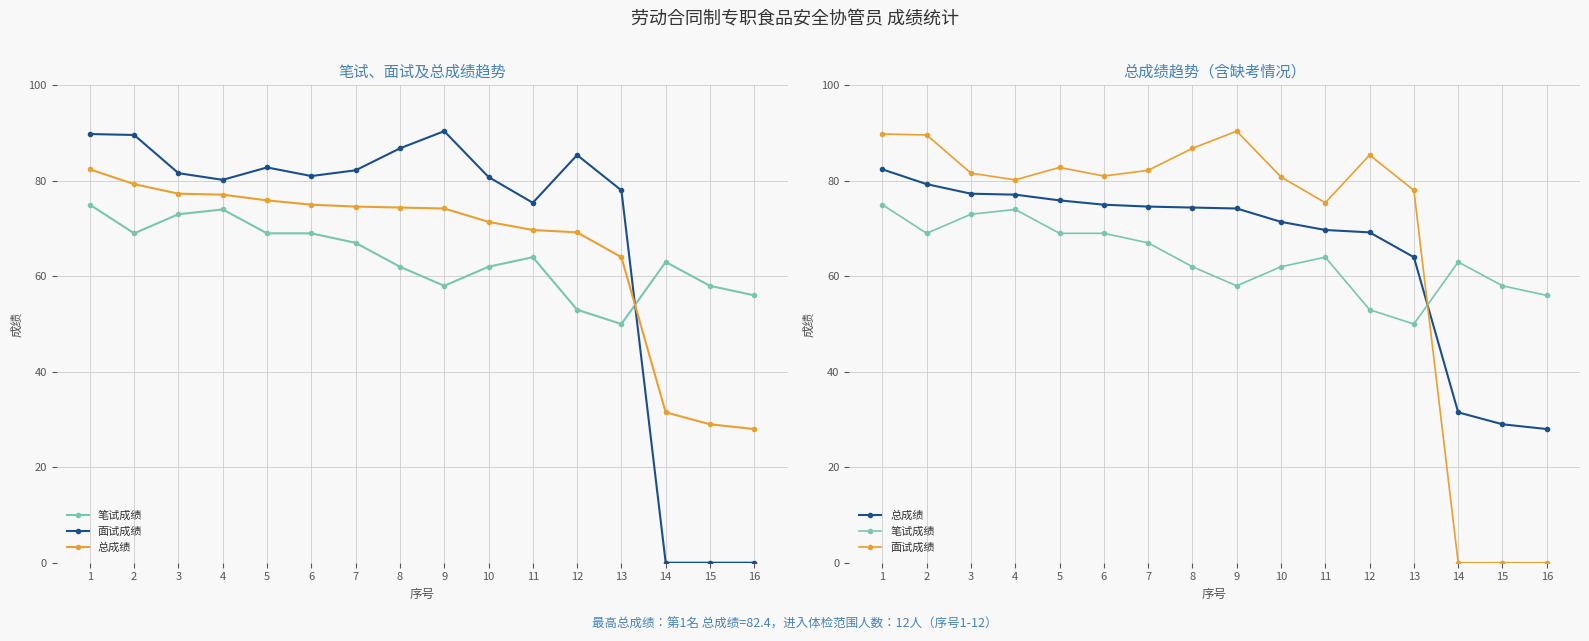

Reading right to left, extract all data points from this chart.

笔试成绩: 56.0	58.0	63.0	50.0	53.0	64.0	62.0	58.0	62.0	67.0	69.0	69.0	74.0	73.0	69.0	75.0
面试成绩: 0.0	0.0	0.0	78.0	85.4	75.4	80.8	90.4	86.8	82.2	81.0	82.8	80.2	81.6	89.6	89.8
总成绩: 28.0	29.0	31.5	64.0	69.2	69.7	71.4	74.2	74.4	74.6	75.0	75.9	77.1	77.3	79.3	82.4